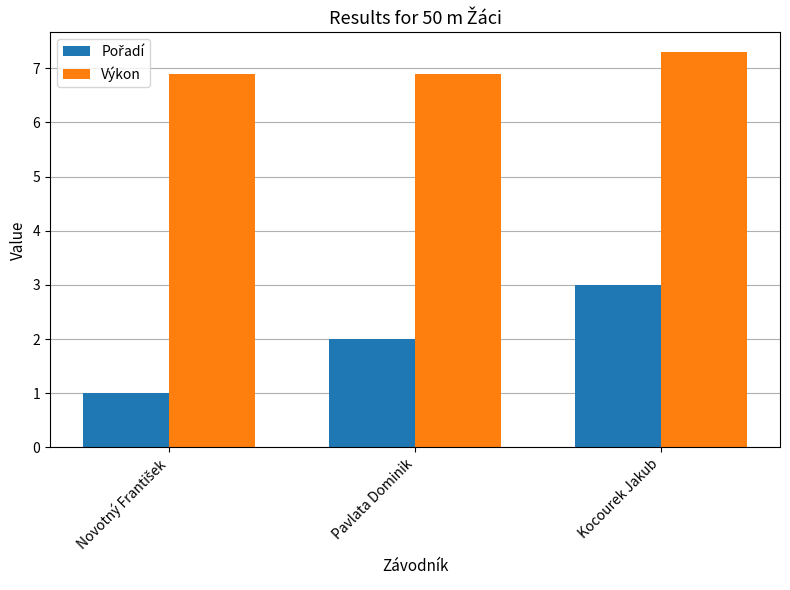

What is the total value across all series at Kocourek Jakub?

10.3